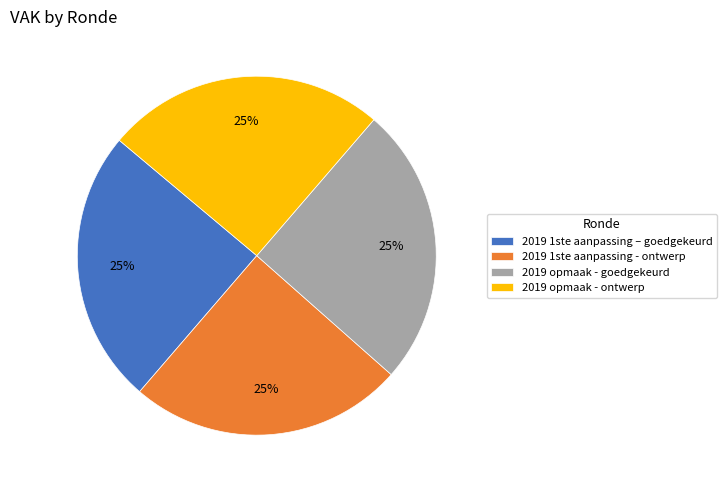

To the nearest percent, what is the average slice percentage?

25%